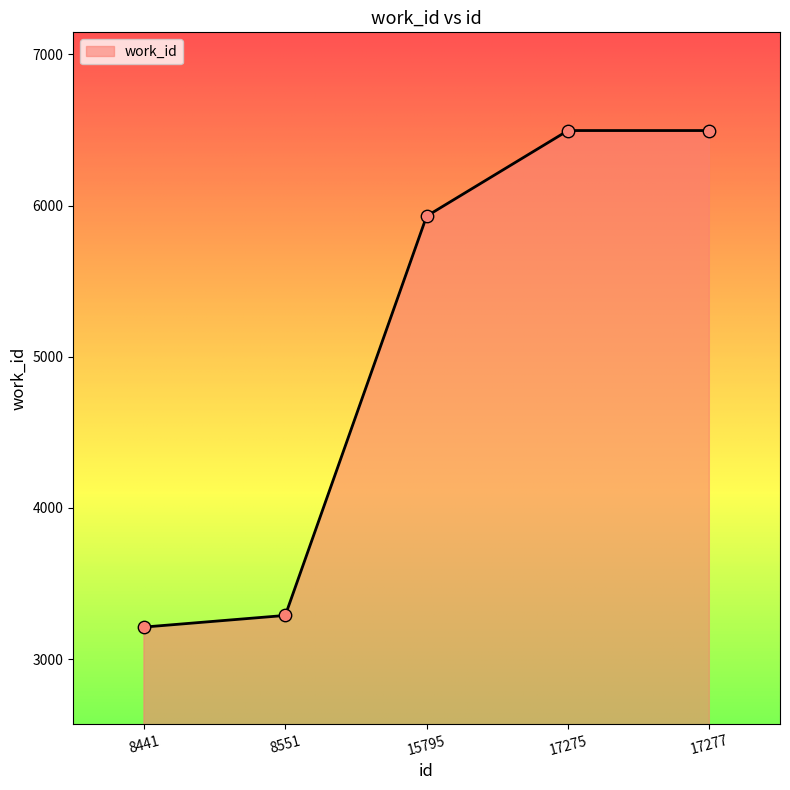

Between 17277 and 15795, which is larger?

17277